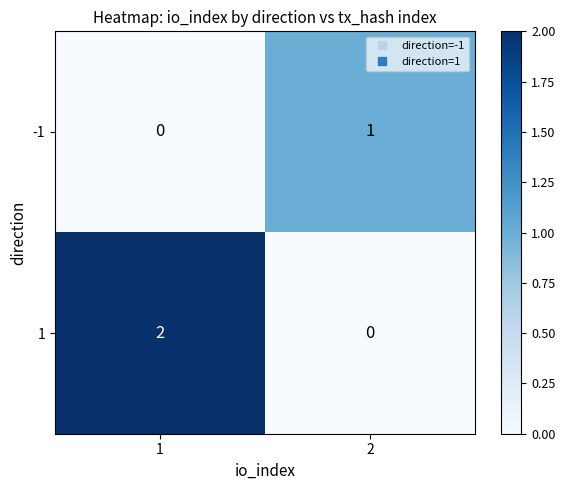

What is the total value across all series at 1?

2